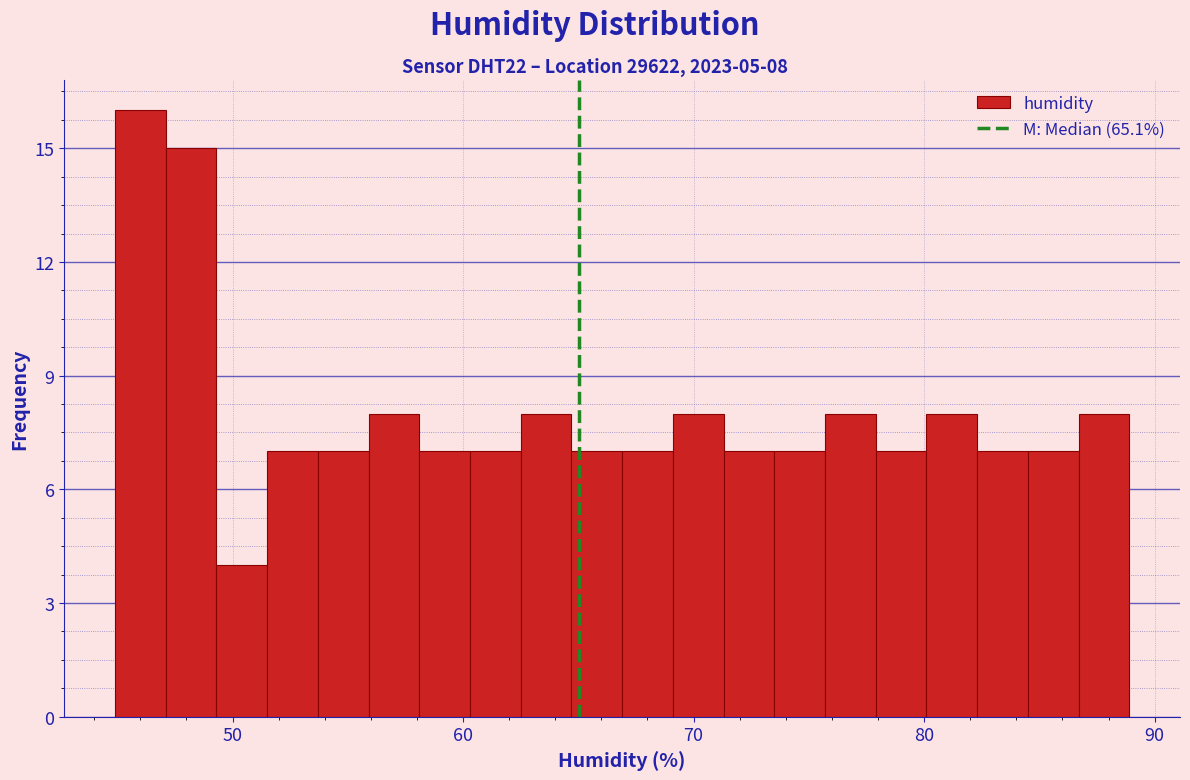

Around what value on the x-axis is the tallest bar? Give the approximate position of its centre, as read against the axis.

46